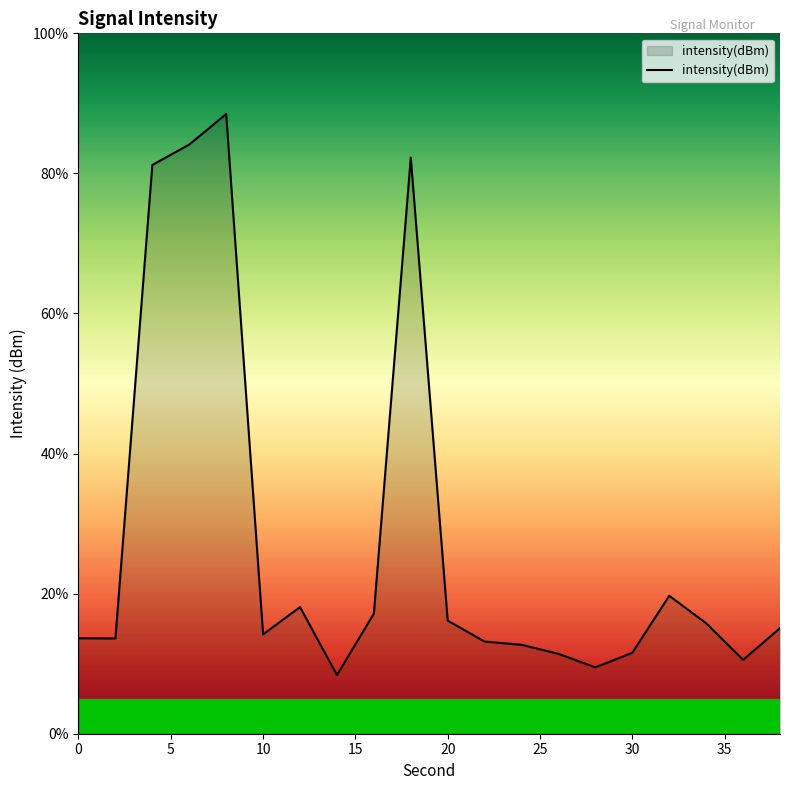

What is the minimum value shown in the chart?

8.4